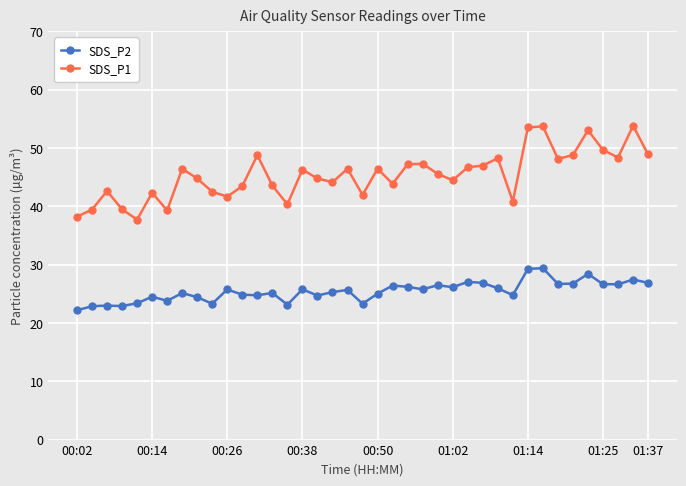

List the series in order of their overall mean, highest first.

SDS_P1, SDS_P2